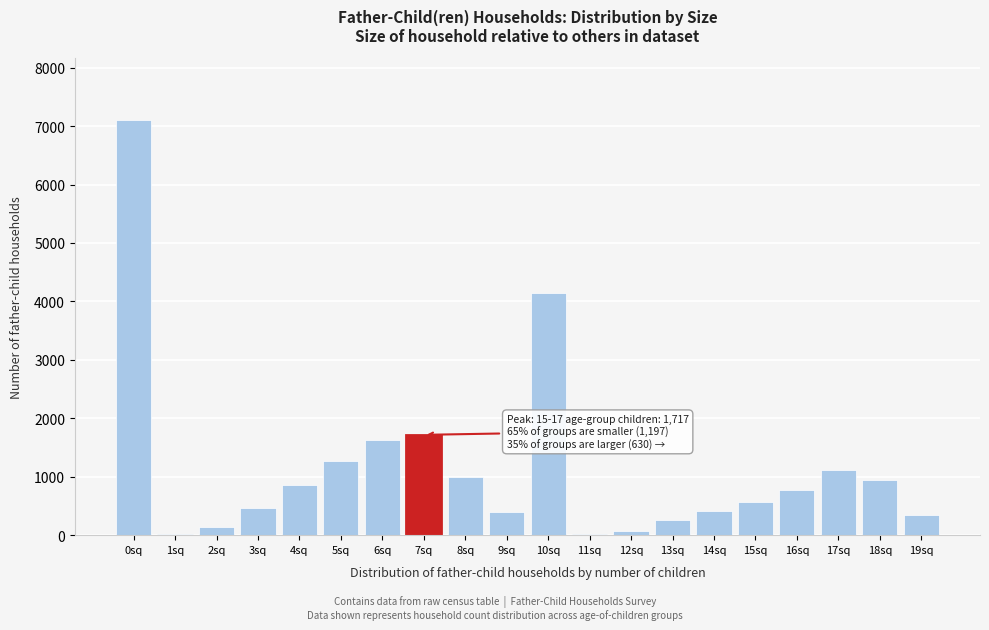

What is the sum of all values?

23251